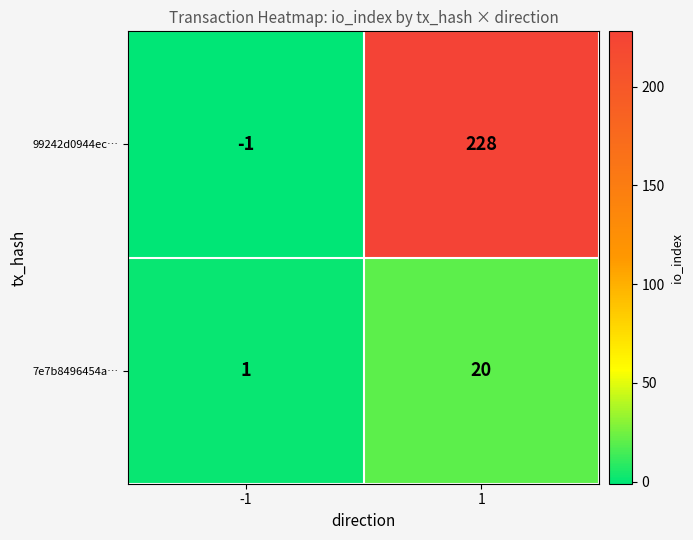

Reading left to right, extract all data points from this chart.

99242d0944ec…: -1=-1	1=228
7e7b8496454a…: -1=1	1=20